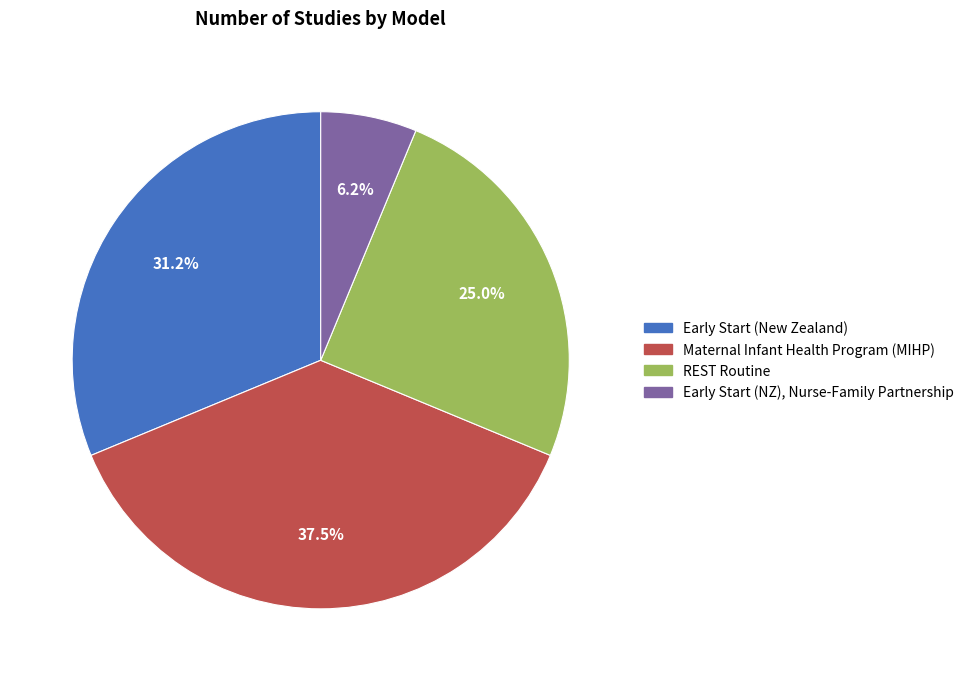

Does any single category account for the majority?

No